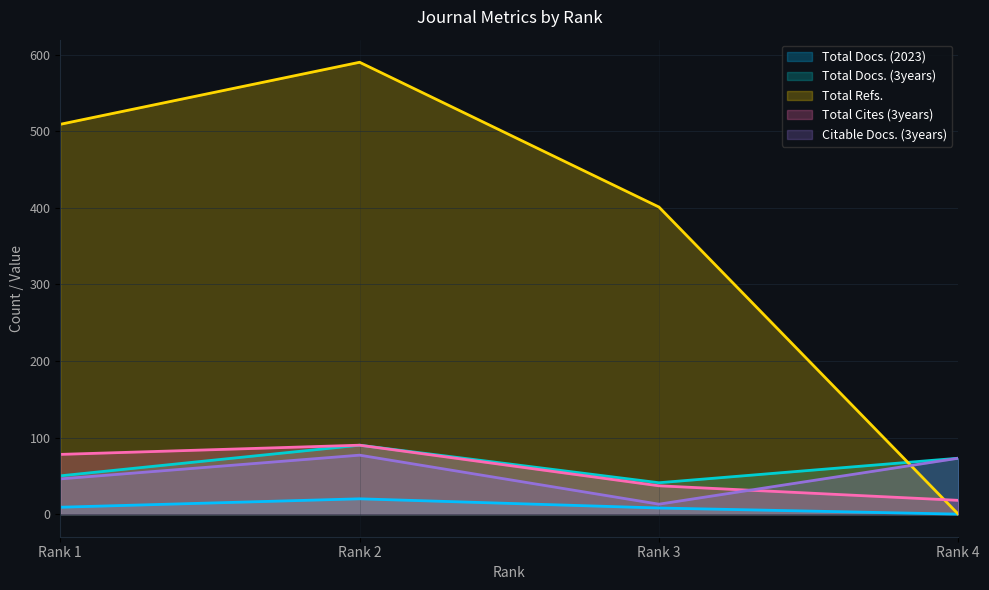

How many lines are shown in the chart?

5